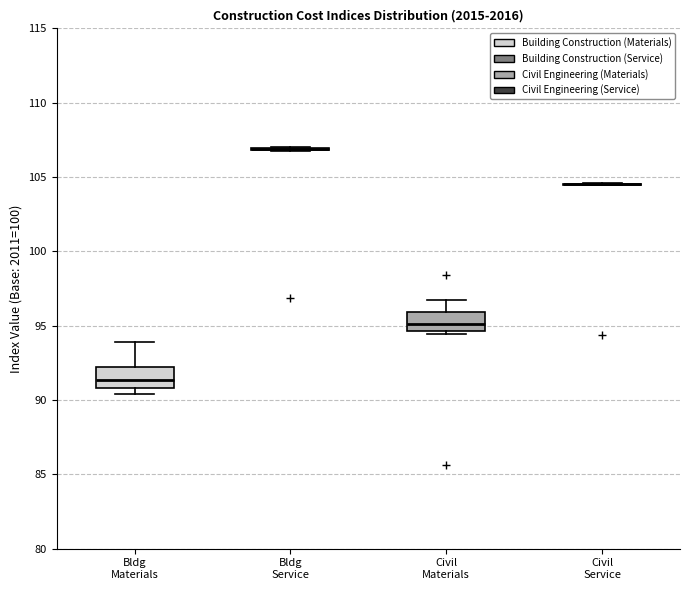

Reading left to right, read every box against the y-axis: the position of its median line, the range the box covers, and the ends of its whiskers. The values are not printed on the chart, so give them approximately, as read against the axis.

Bldg Materials: median 91.5, box 91.0 to 92.0, whiskers 90.5 to 94.0
Bldg Service: box collapsed to a line at 107.0, whiskers 107.0 to 107.0
Civil Materials: median 95.0, box 94.5 to 96.0, whiskers 94.5 (just below the box's lower edge) to 96.5
Civil Service: box collapsed to a line at 104.5, whiskers 104.5 to 104.5